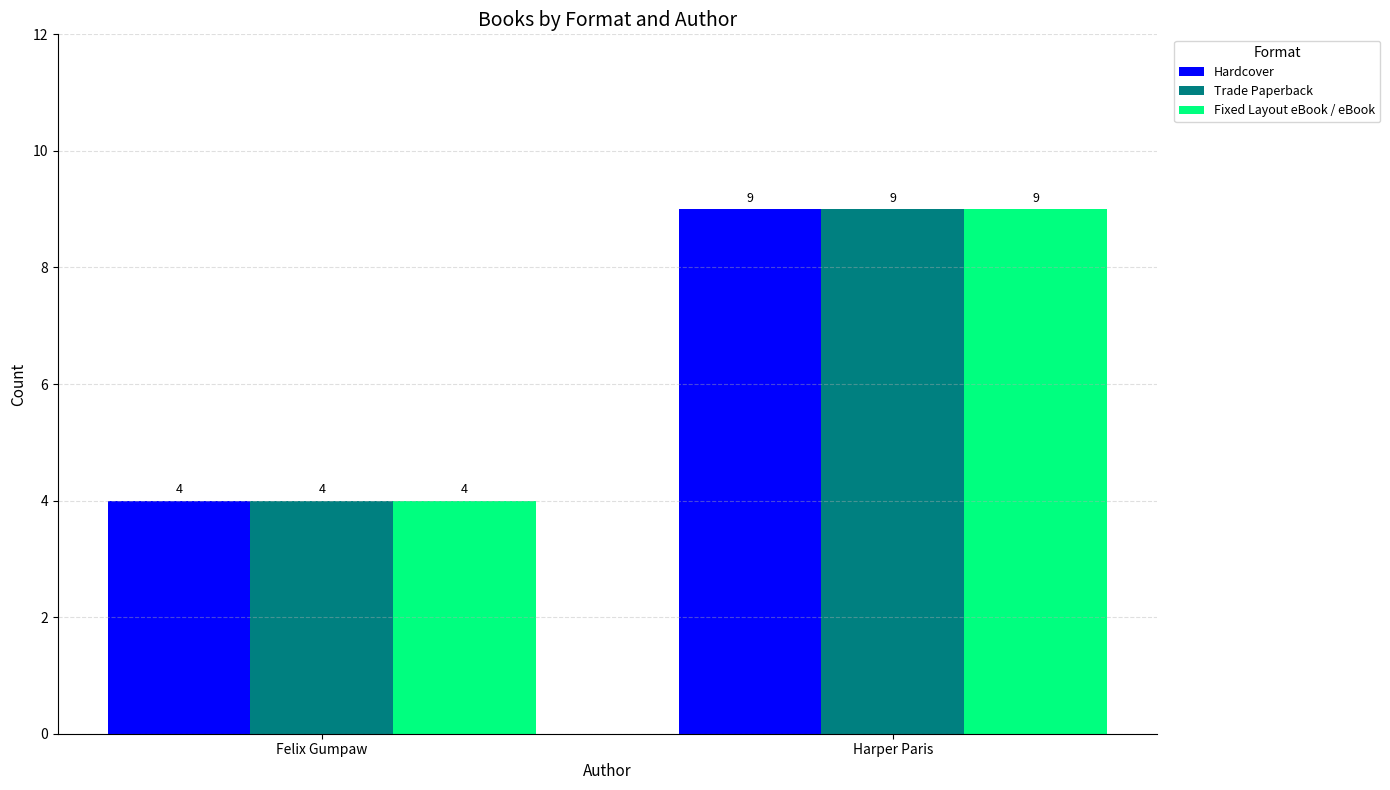

What is the sum of the Trade Paperback values at Harper Paris and Felix Gumpaw?

13